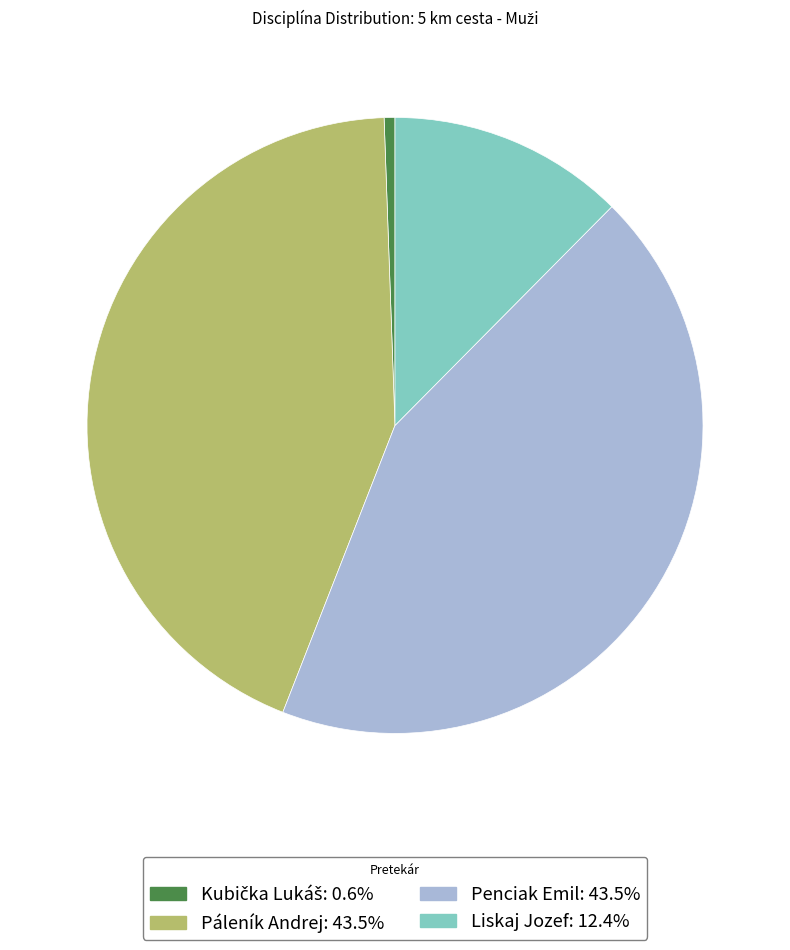

Is it true that Penciak Emil is 44% of the pie?

True